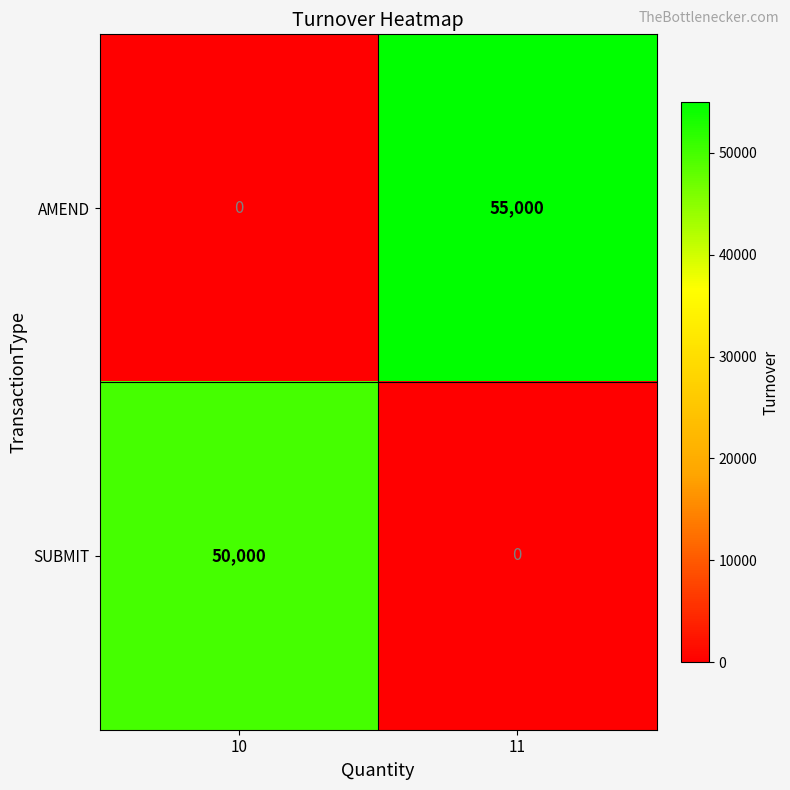

Reading left to right, transcribe all the data shown in this chart.

AMEND: 0	55000
SUBMIT: 50000	0